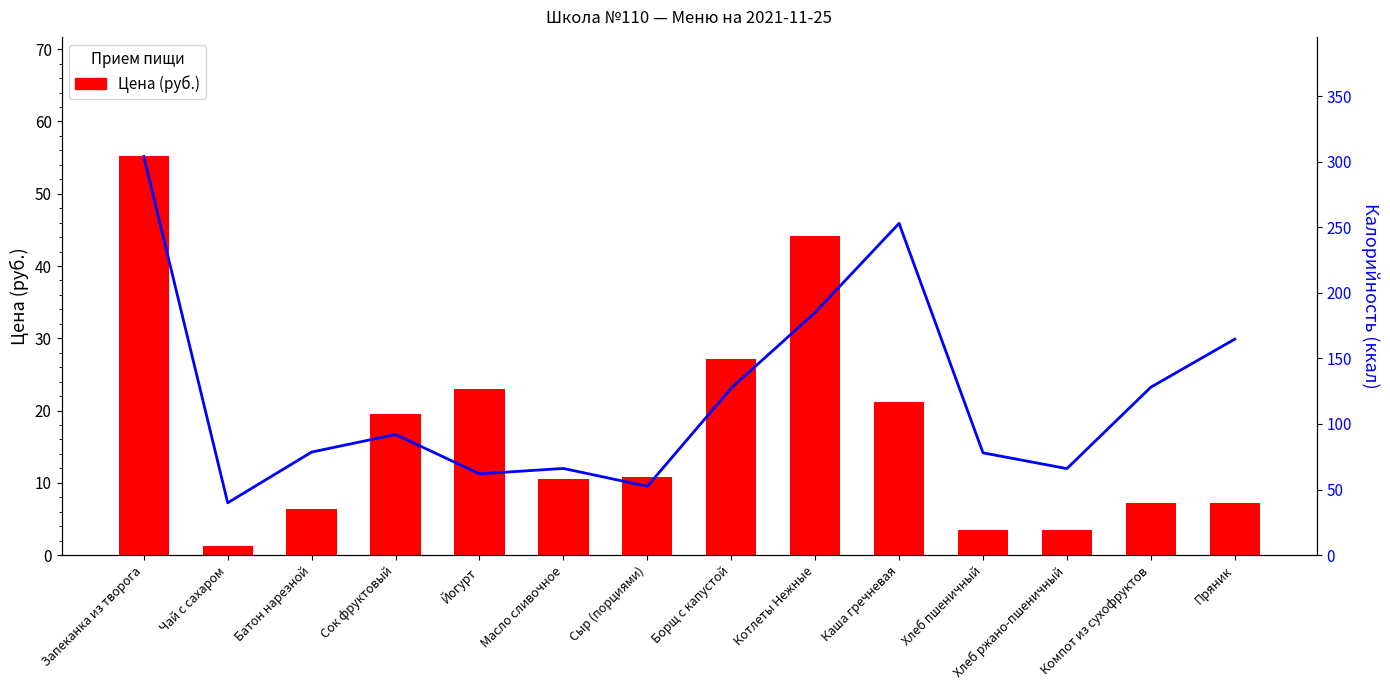

What is the sum of all Калорийность (ккал) values?

1697.2